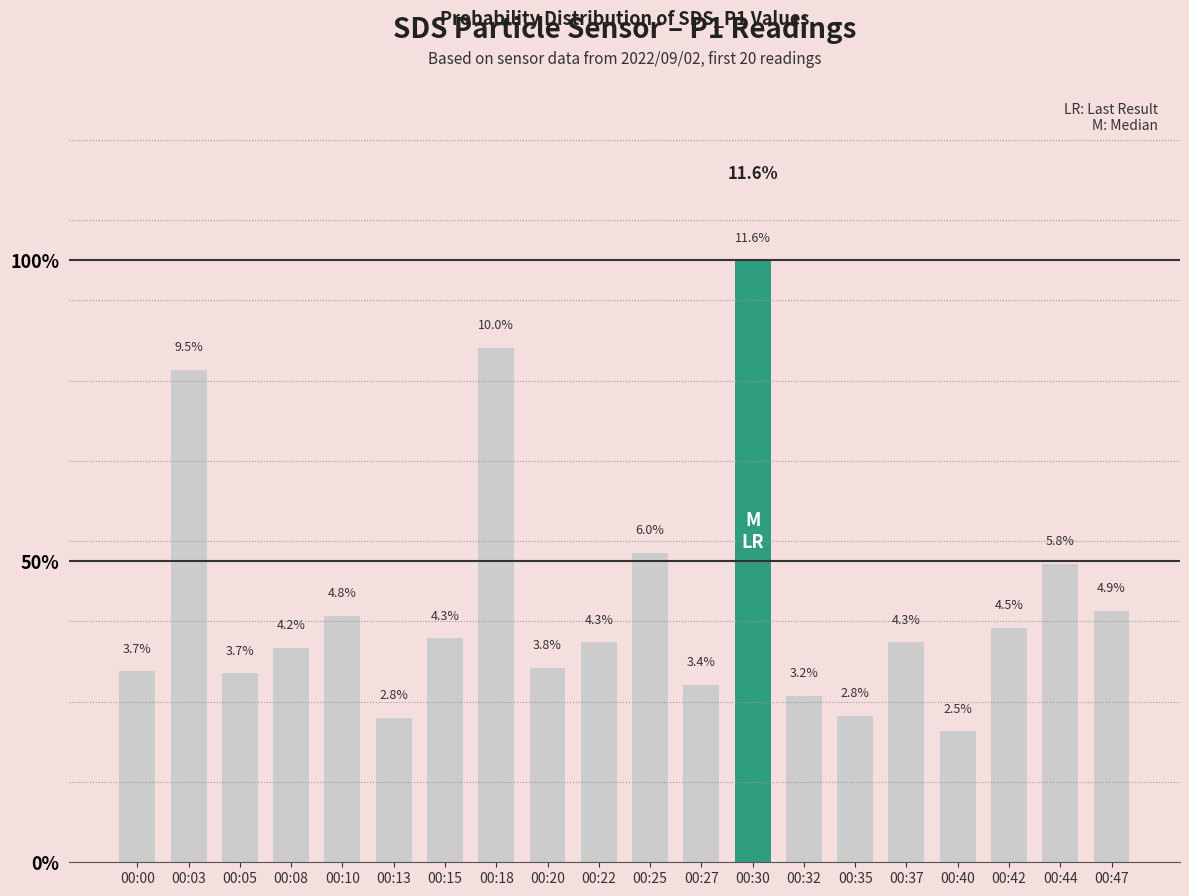

Rank the categories by value from highest to lowest.

00:30, 00:18, 00:03, 00:25, 00:44, 00:47, 00:10, 00:42, 00:15, 00:22, 00:37, 00:08, 00:20, 00:00, 00:05, 00:27, 00:32, 00:35, 00:13, 00:40